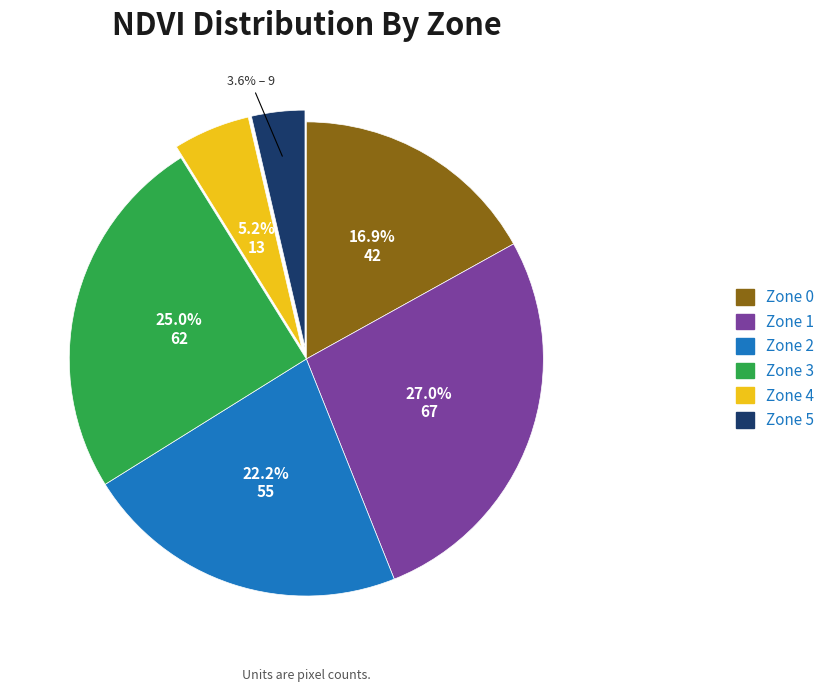

Is it true that Zone 4 is 5% of the pie?

True